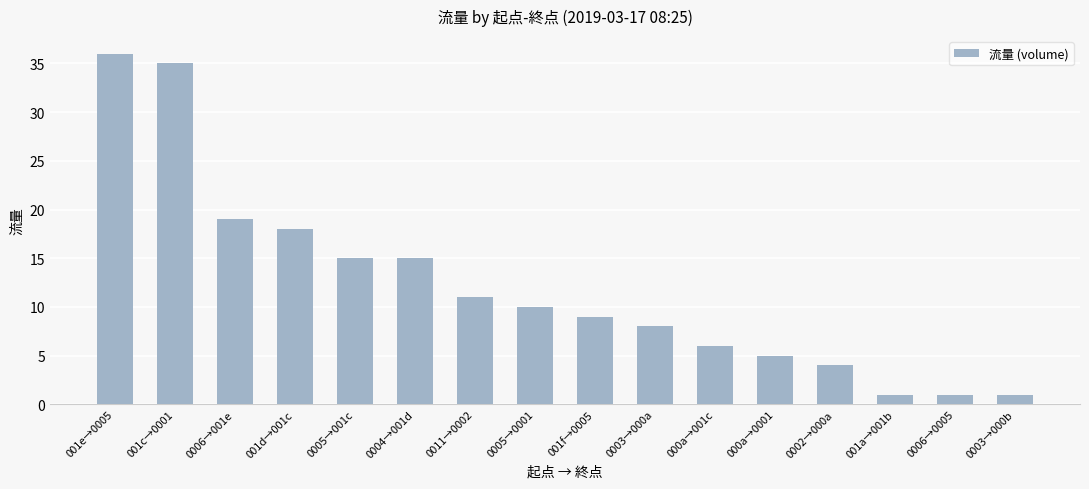

Reading right to left, extract all data points from this chart.

0003→000b=1	0006→0005=1	001a→001b=1	0002→000a=4	000a→0001=5	000a→001c=6	0003→000a=8	001f→0005=9	0005→0001=10	0011→0002=11	0004→001d=15	0005→001c=15	001d→001c=18	0006→001e=19	001c→0001=35	001e→0005=36